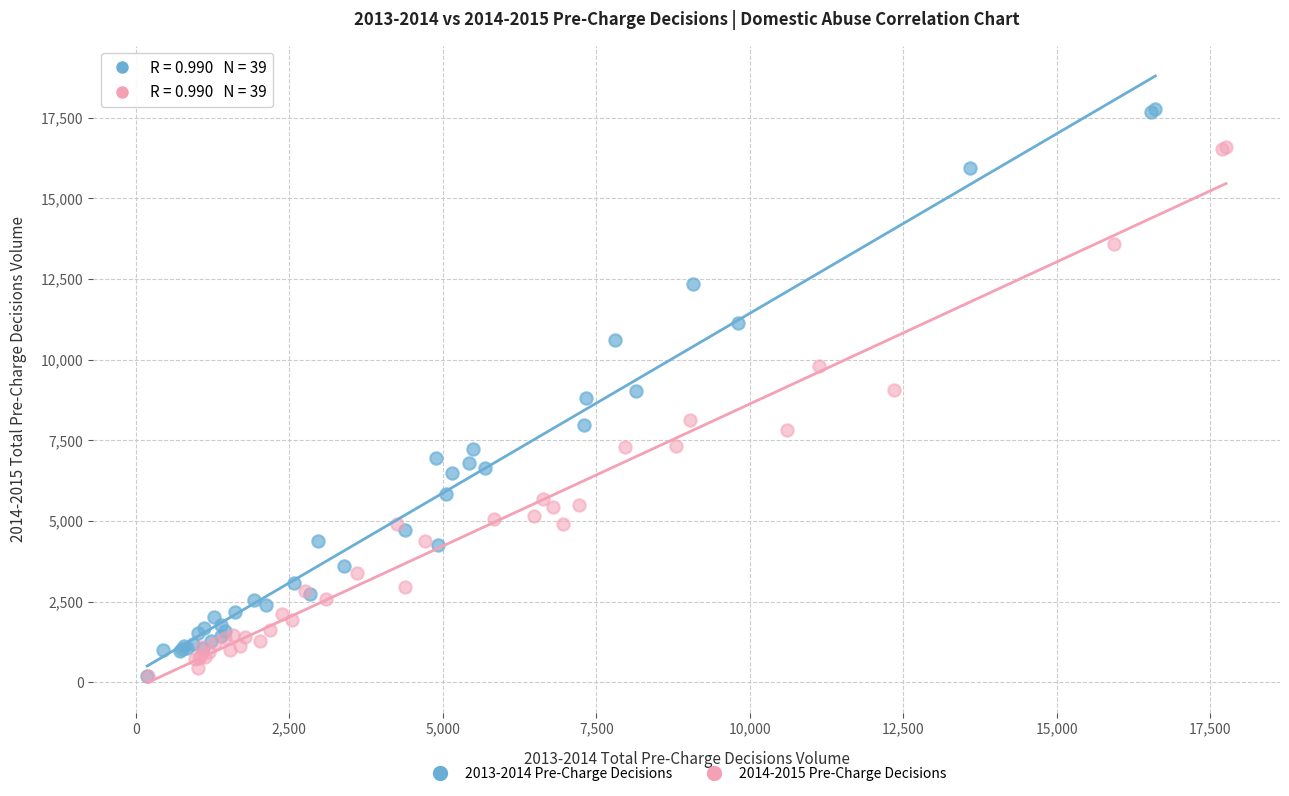

Which series has the widest spread of Y values?

2013-2014 Pre-Charge Decisions